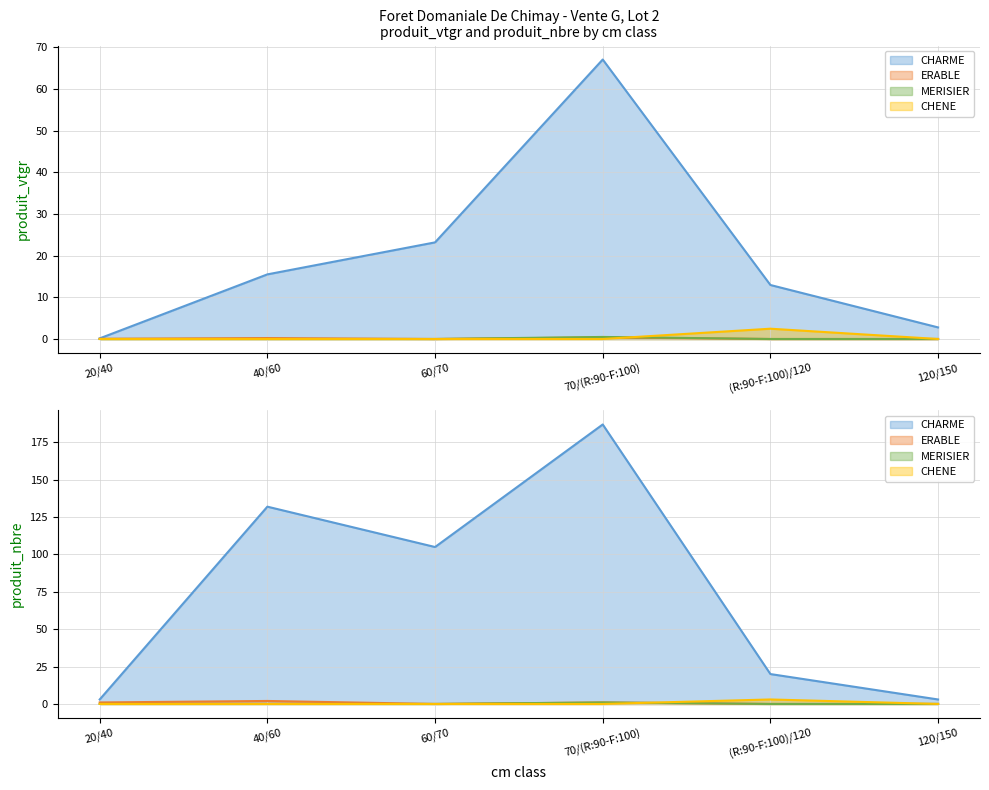

True or false: ERABLE has more than 2 points higher than both neighbors.

False